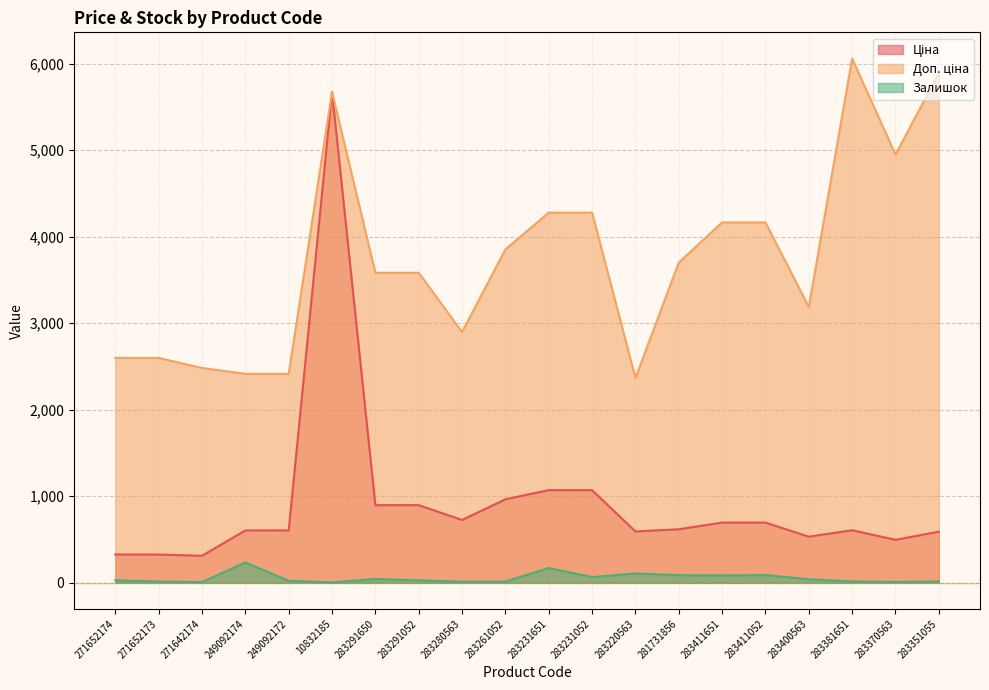

At which category does Залишок reach its first local peak?

249092174